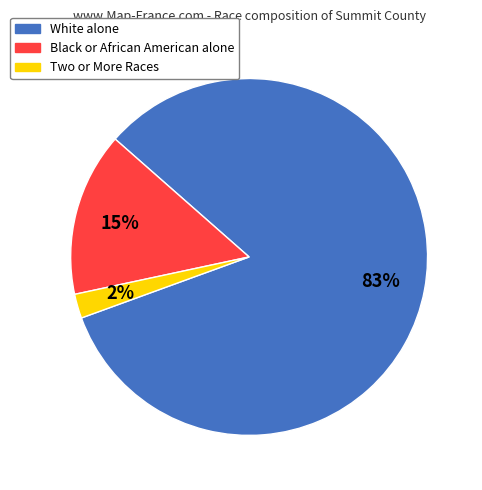

To the nearest percent, what is the combined percentage of Black or African American alone and White alone?

98%